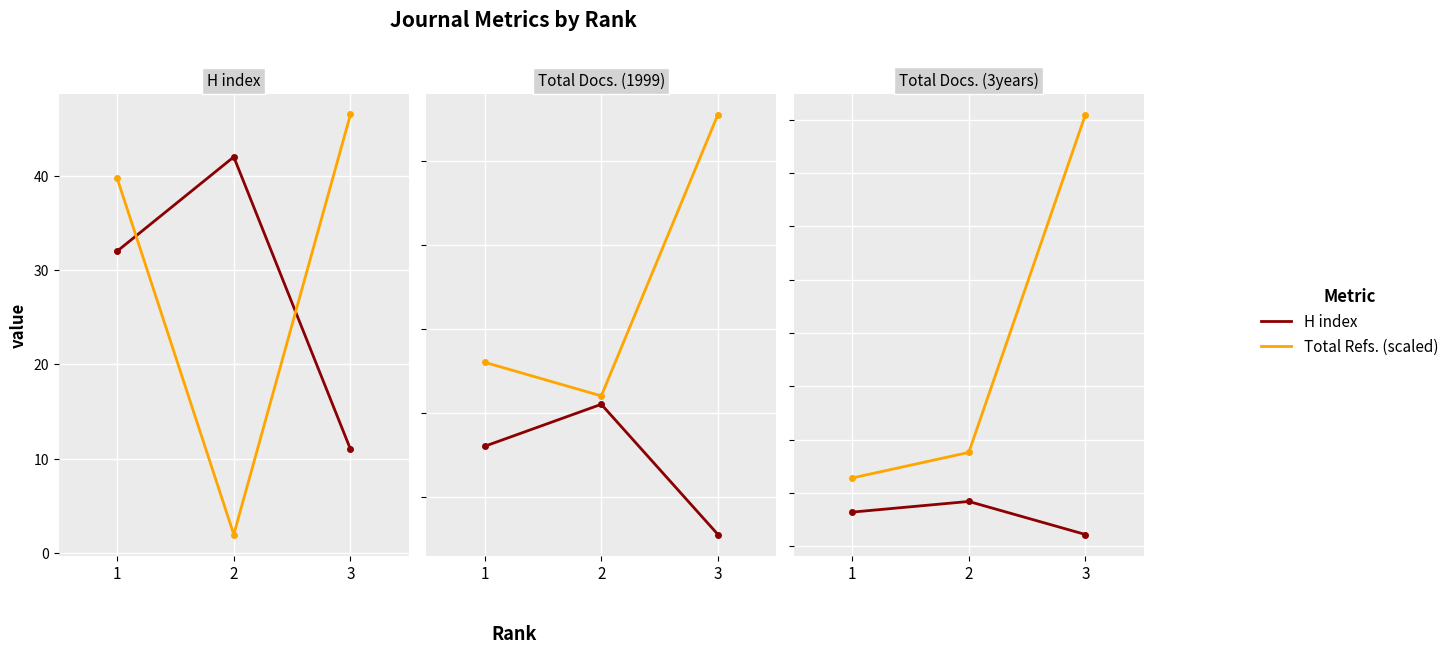

Reading left to right, list all the values displayed in this chart.

H index: 1=32.0	2=42.0	3=11.0
Total Refs. (scaled): 1=39.8	2=1.9	3=46.5
Total Docs. (1999): 1=52.0	2=44.0	3=111.0
Total Docs. (3years): 1=64.0	2=88.0	3=405.0